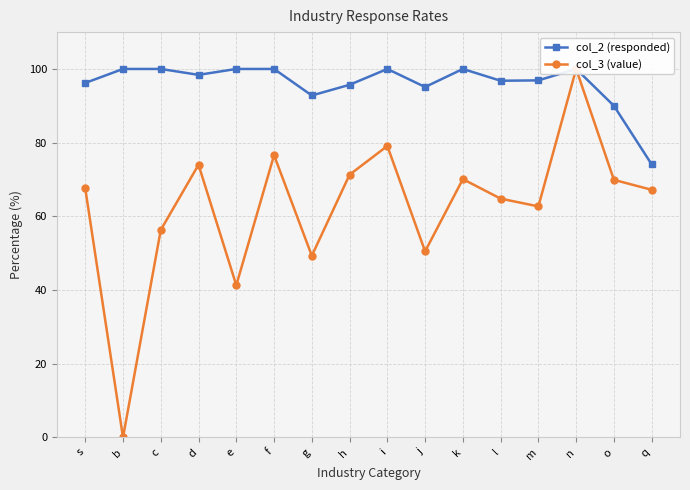

Reading right to left, extract all data points from this chart.

col_2 (responded): q=74.1	o=90.0	n=100.0	m=96.9	l=96.8	k=100.0	j=95.1	i=100.0	h=95.7	g=92.8	f=100.0	e=100.0	d=98.4	c=100.0	b=100.0	s=96.2
col_3 (value): q=67.2	o=69.9	n=100.0	m=62.7	l=64.8	k=70.1	j=50.5	i=79.1	h=71.3	g=49.3	f=76.6	e=41.3	d=74.0	c=56.3	b=0.0	s=67.6